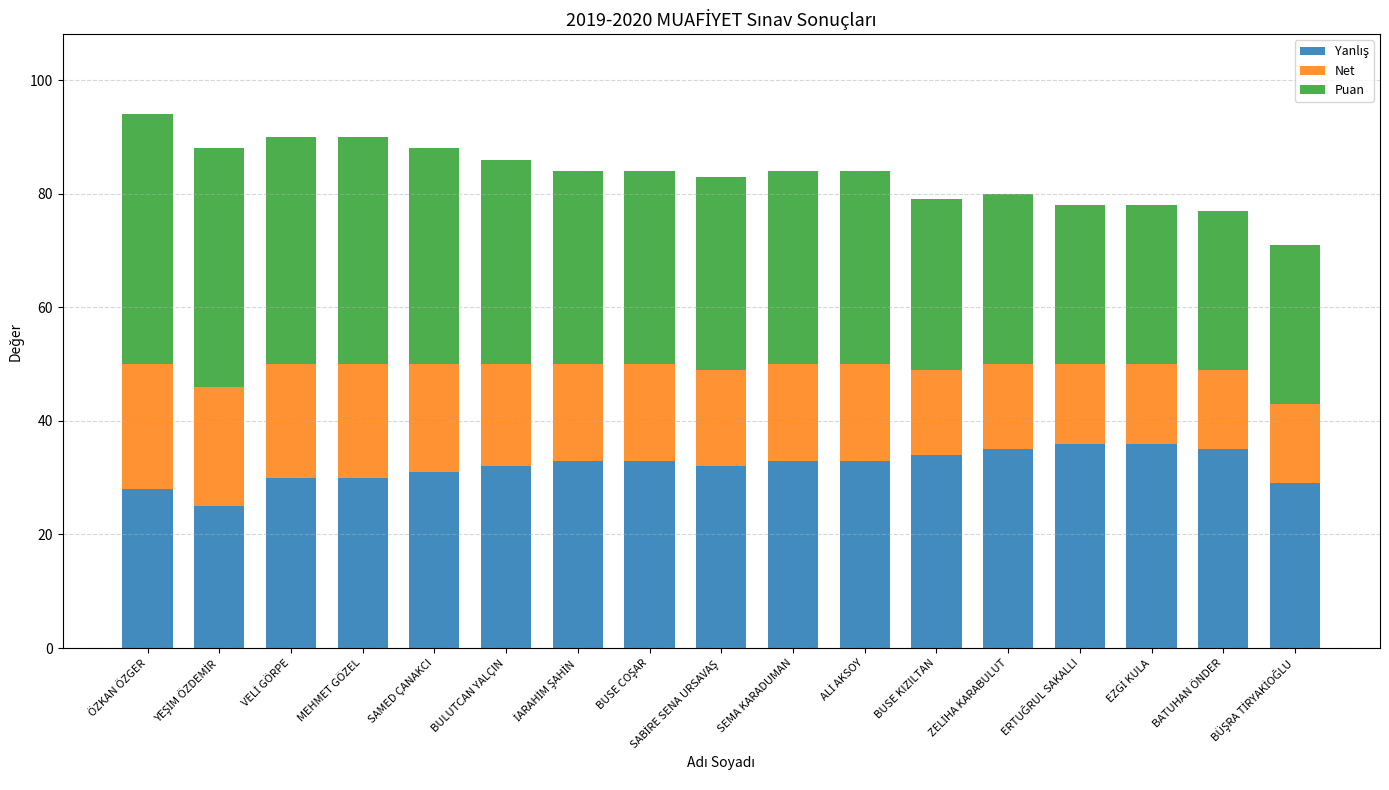

Count the number of categories in the chart.

17